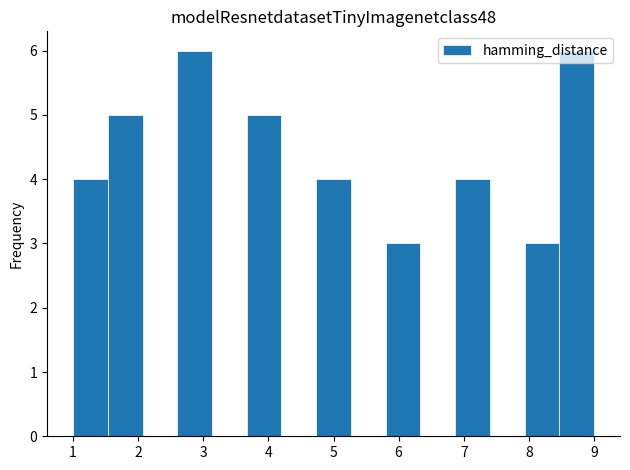

Reading left to right, transcribe this chart: for each bar, give the range it covers on the x-axis and its height. Neither the bar edges nor the heights are printed on the chart, so give them approximately, as read against the axes.

1.0 to 1.5: 4
1.5 to 2.1: 5
2.1 to 2.6: 0
2.6 to 3.1: 6
3.1 to 3.7: 0
3.7 to 4.2: 5
4.2 to 4.7: 0
4.7 to 5.3: 4
5.3 to 5.8: 0
5.8 to 6.3: 3
6.3 to 6.9: 0
6.9 to 7.4: 4
7.4 to 7.9: 0
7.9 to 8.5: 3
8.5 to 9.0: 6